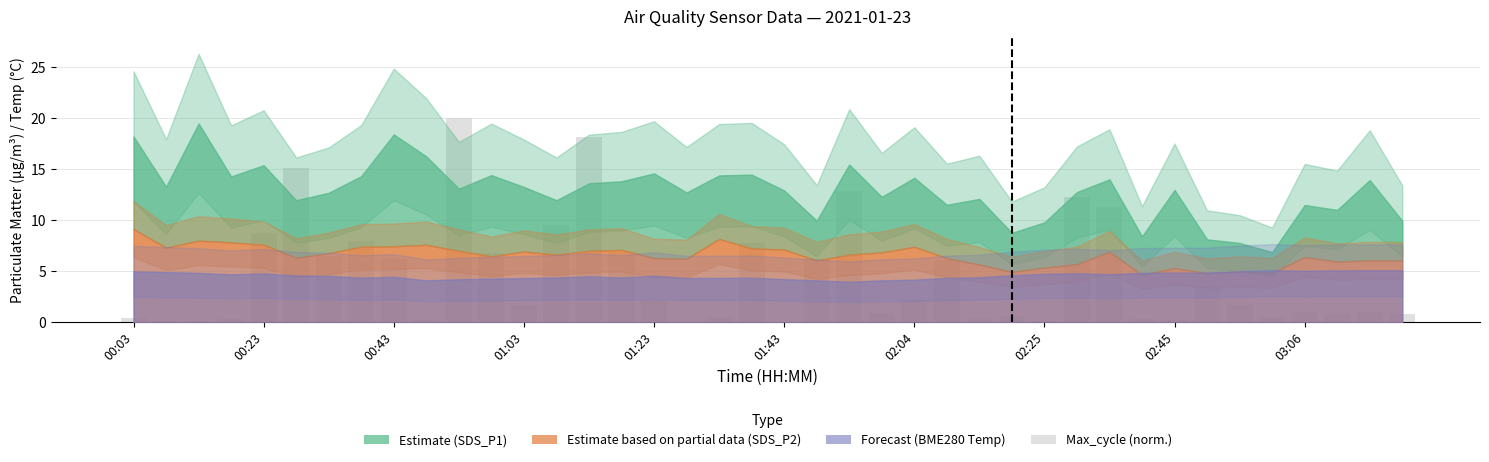

Reading left to right, extract all data points from this chart.

0.4	0.1	0.1	0.3	8.7	15.2	6.5	7.9	6.2	0.2	20.0	6.8	1.7	9.5	18.2	6.9	2.1	0.0	0.5	7.7	0.0	6.2	12.8	0.9	2.2	6.1	0.4	0.6	0.1	12.3	11.3	0.3	0.2	3.6	1.7	0.5	1.0	0.8	1.0	0.8